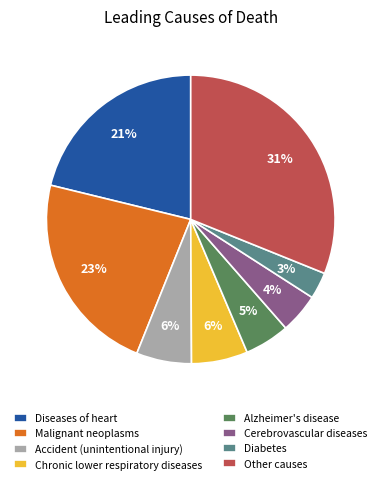

Is it true that Malignant neoplasms is 23% of the pie?

True